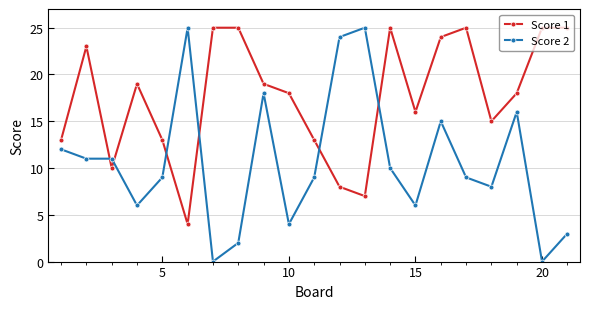

How many data points does each series have?

21